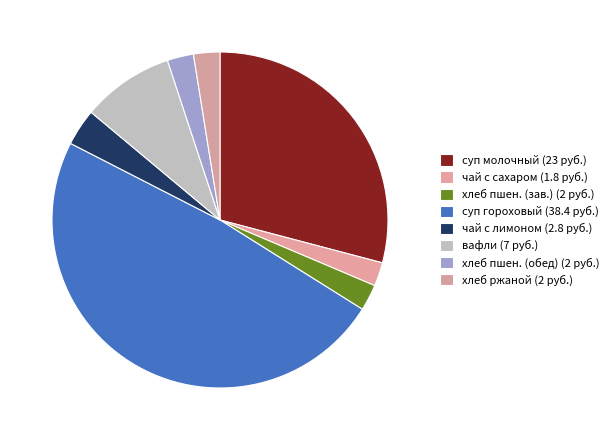

Is there a majority slice in this chart?

No